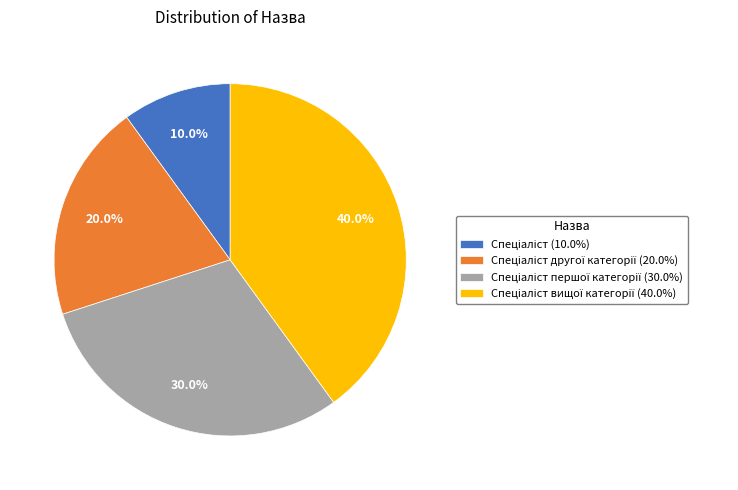

Is there a majority slice in this chart?

No